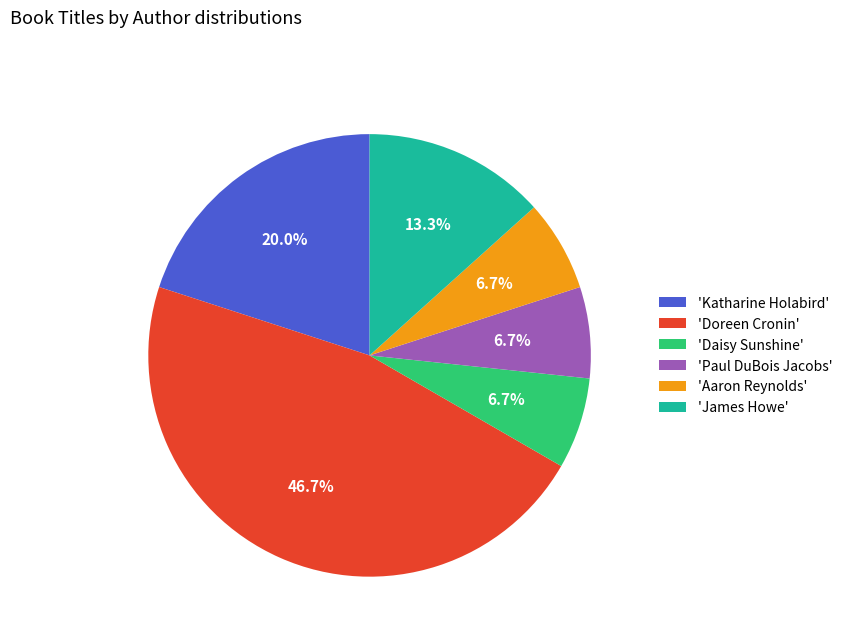

Which has a higher value, 'Doreen Cronin' or 'James Howe'?

'Doreen Cronin'